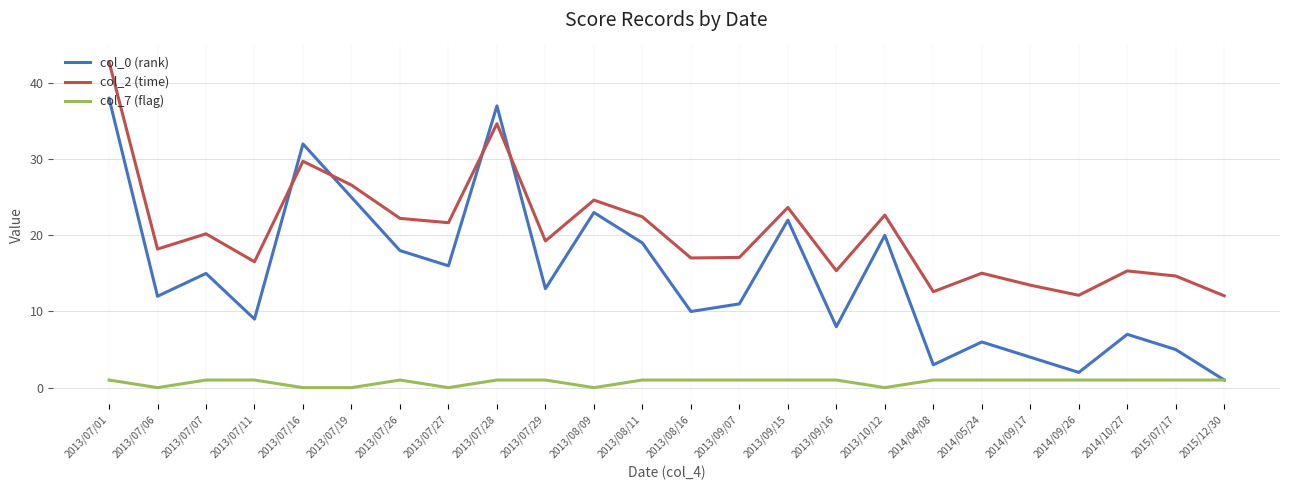

The col_7 (flag) series shows 1.0 at 2013/07/01. True or false?

True